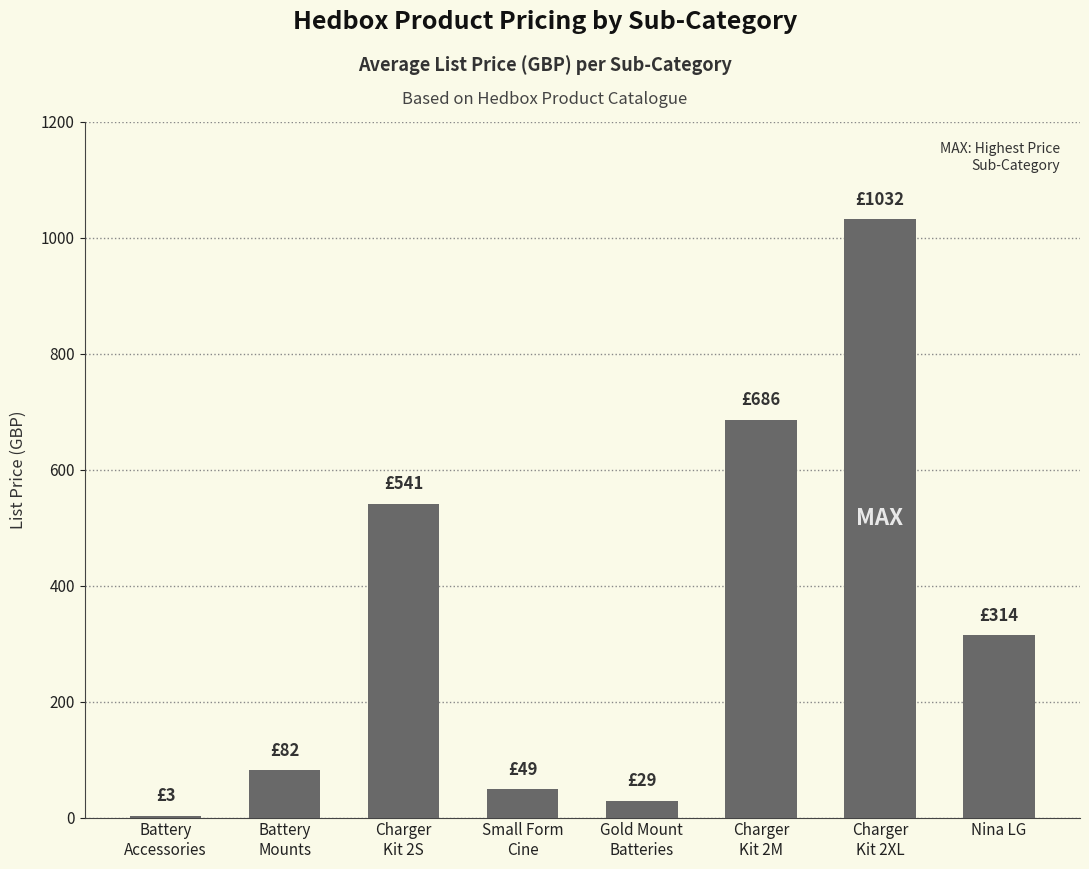

Is it true that the value at Nina LG is 314.0?

True